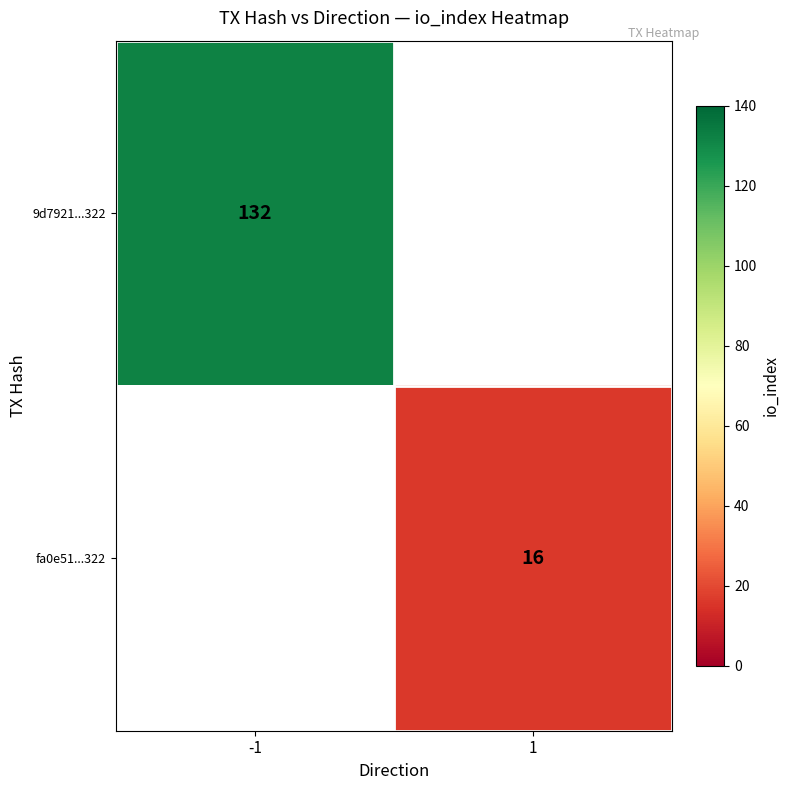

The value of fa0e51...322 at 1 is 5. True or false?

False